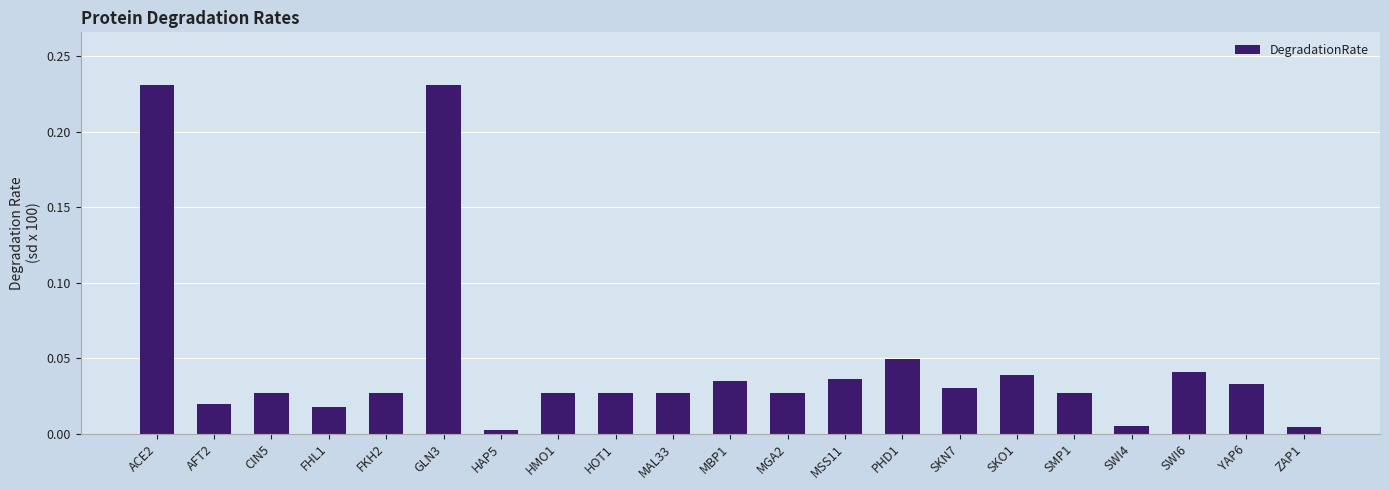

What position from the right is GLN3?

16